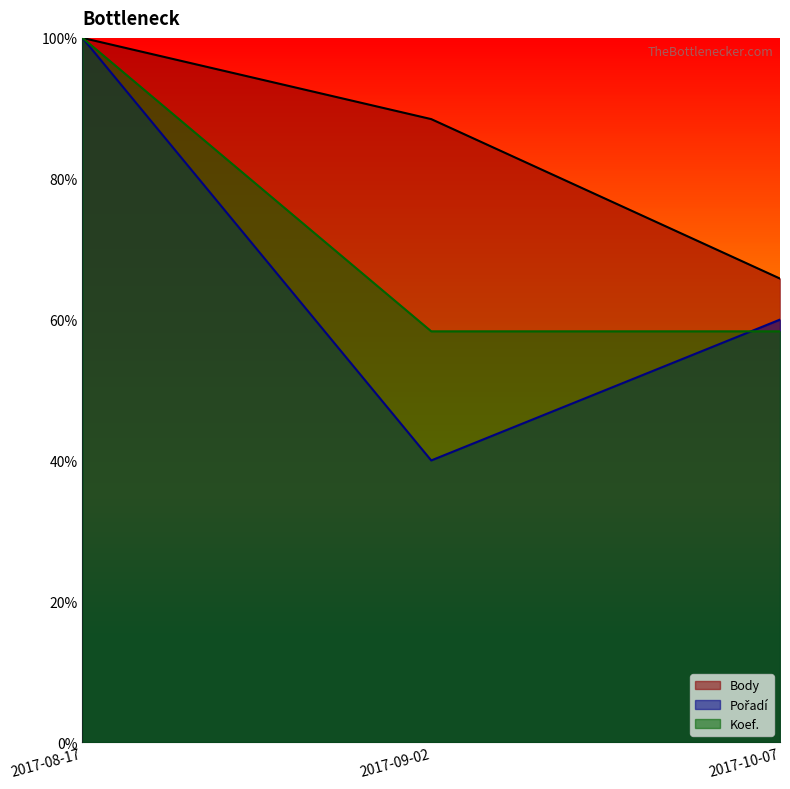

What is the sum of all Pořadí values?

200.0